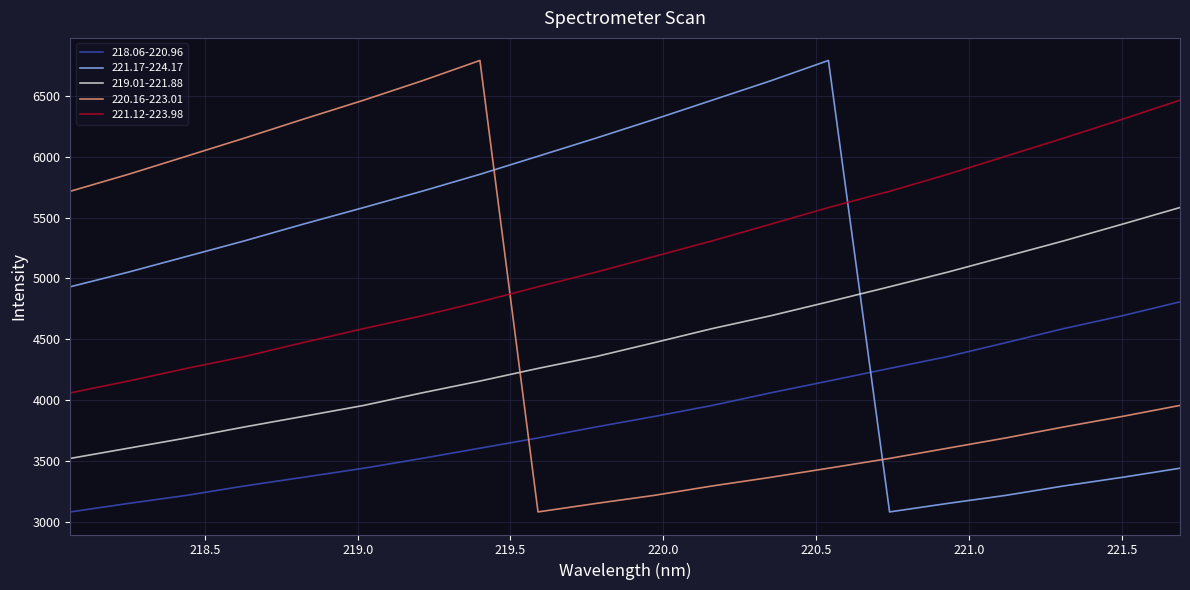

True or false: 219.01-221.88 and 221.17-224.17 intersect in this chart.

True